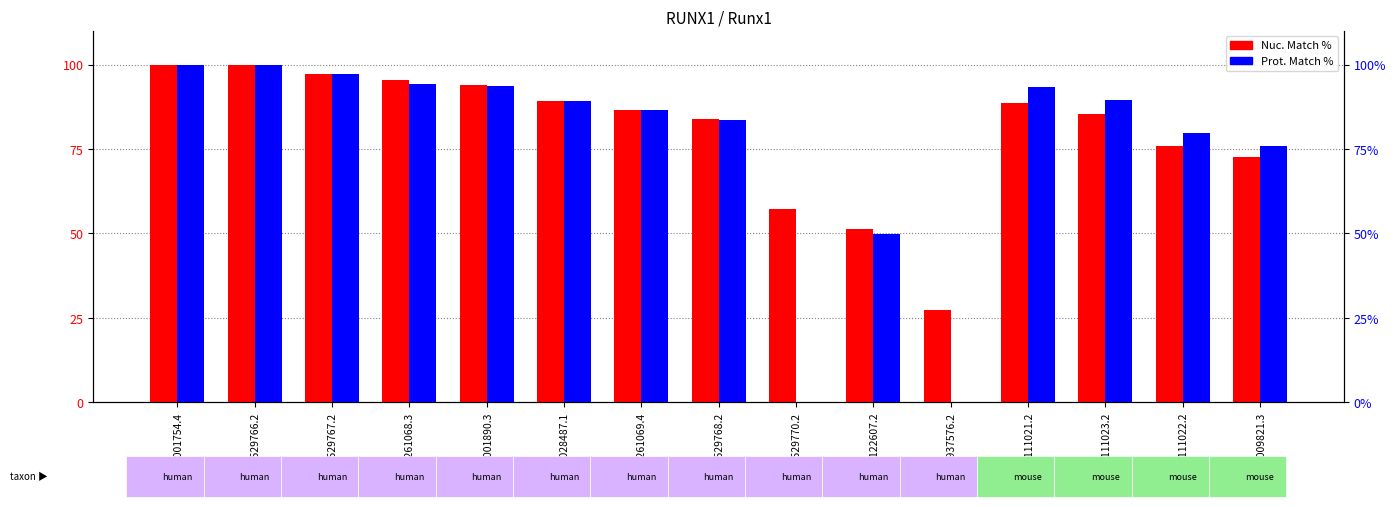

How many values in the Nuc. Match % series are below 86?

7